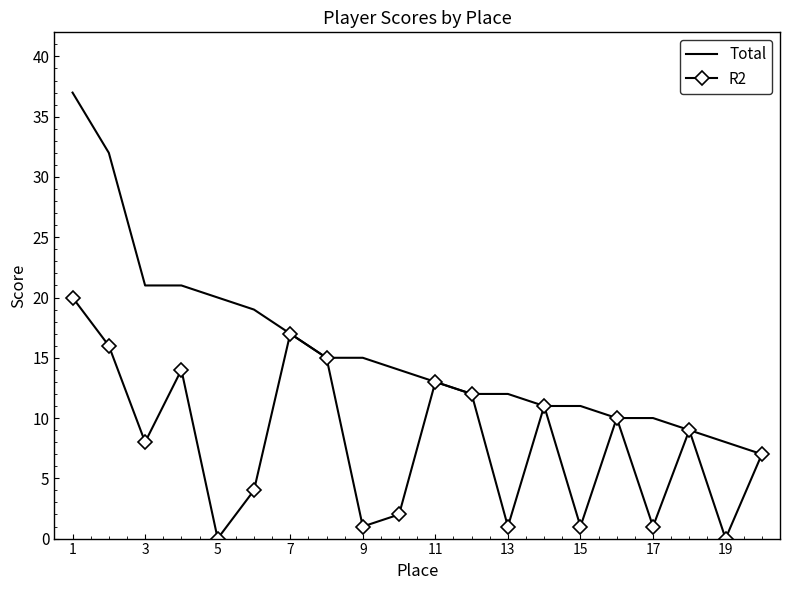

What is the maximum value shown in the chart?

37